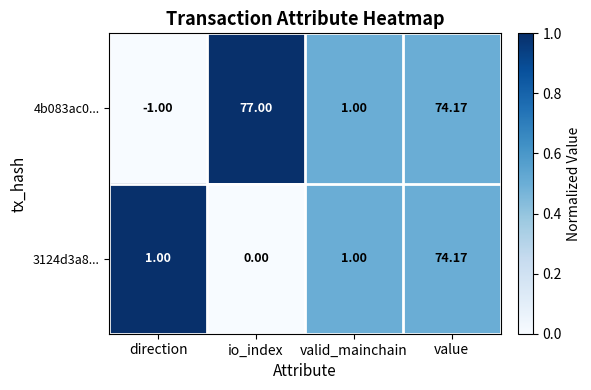

At which category does the chart reach its minimum across all series?

direction